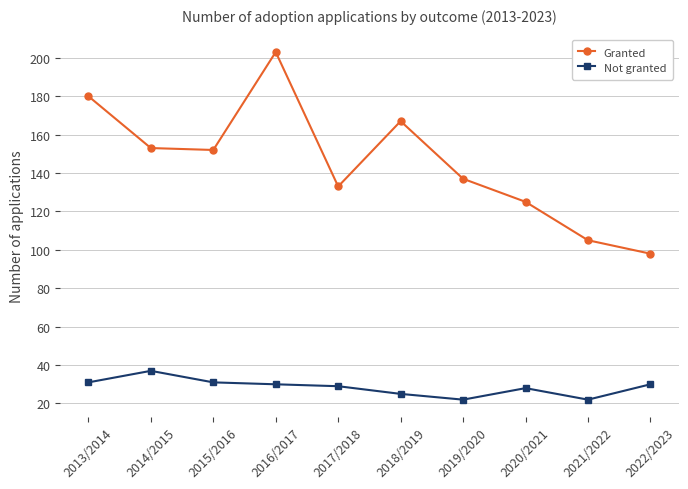

True or false: Granted has a value of 154 at 2022/2023.

False